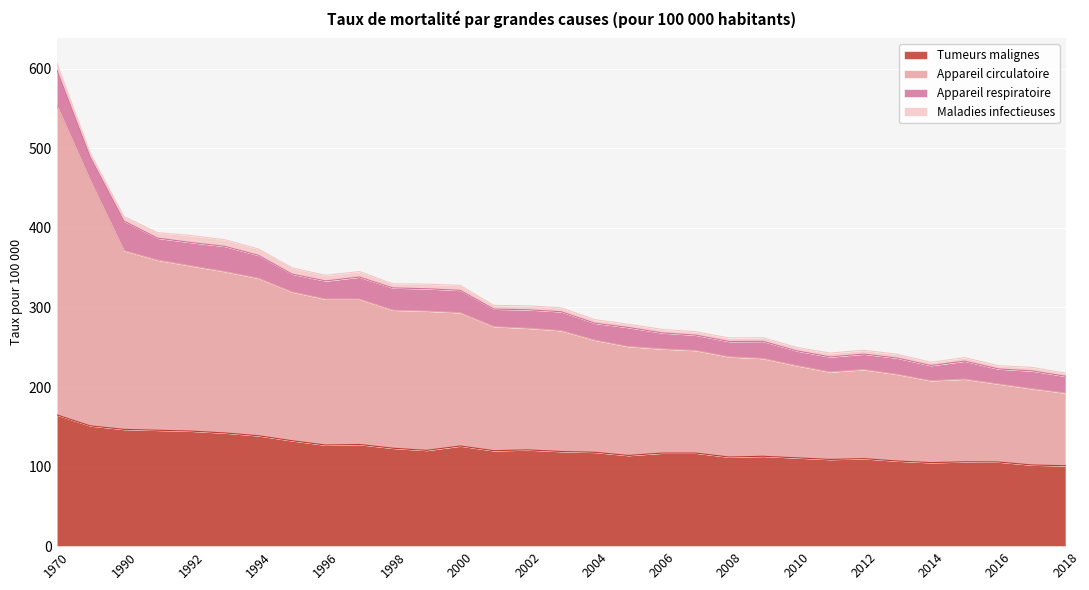

At which label does Tumeurs malignes reach its peak?

1970